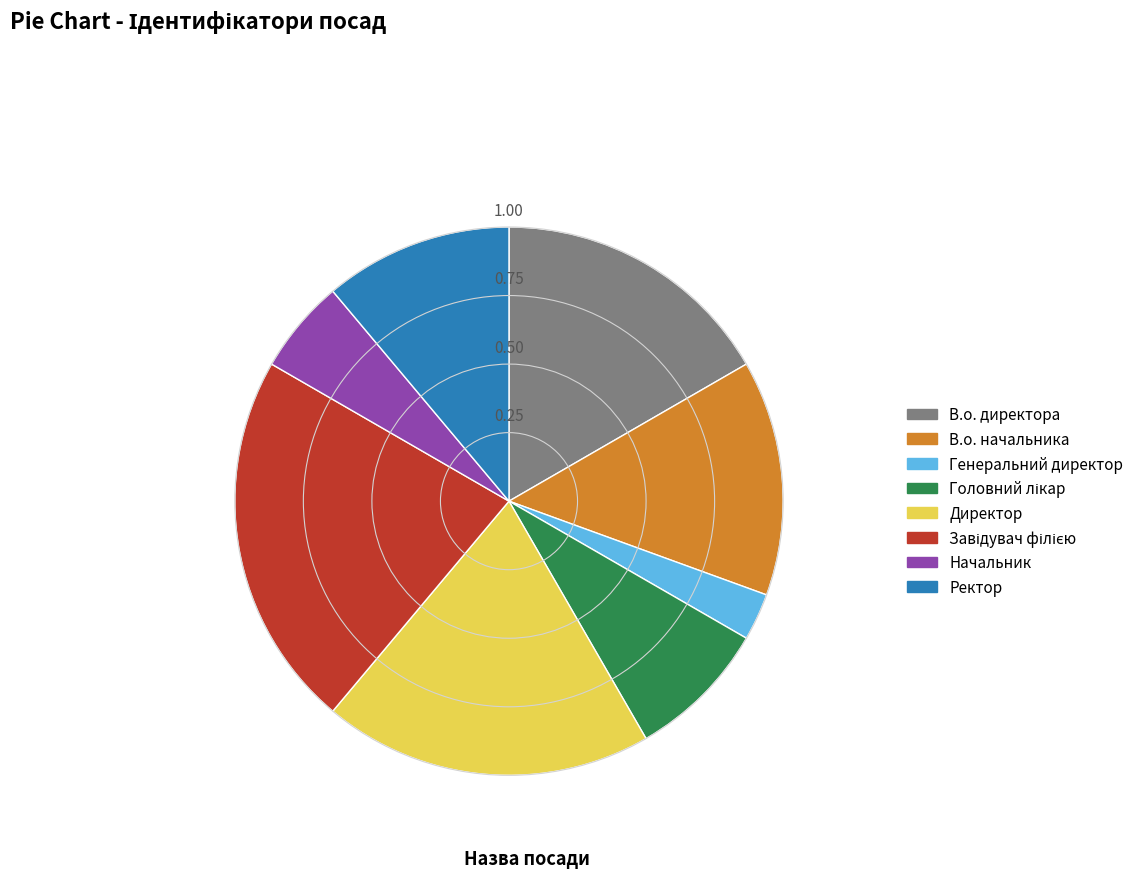

What is the smallest slice in the pie chart?

Генеральний директор